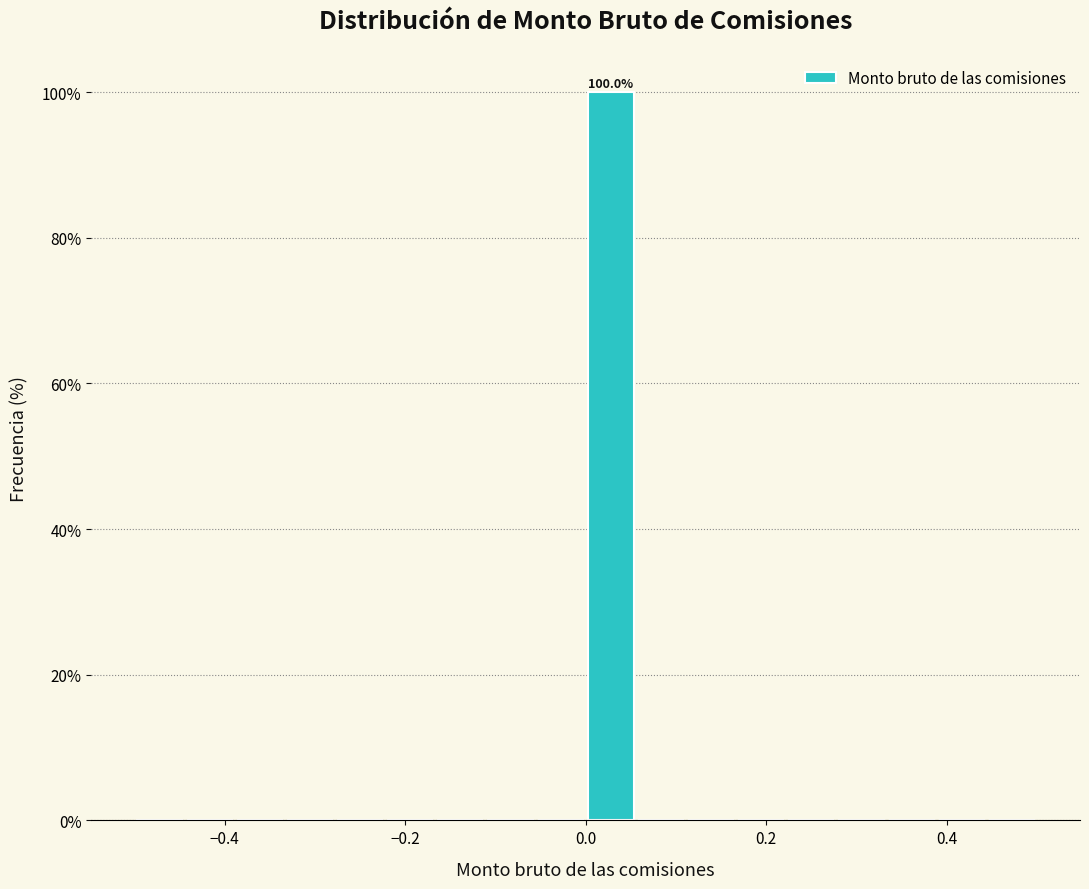

Around what value on the x-axis is the tallest bar? Give the approximate position of its centre, as read against the axis.

0.02